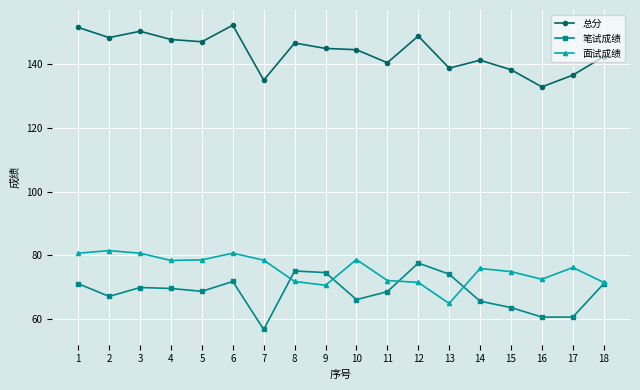

What is the sum of the 笔试成绩 values at 4 and 5?

138.1